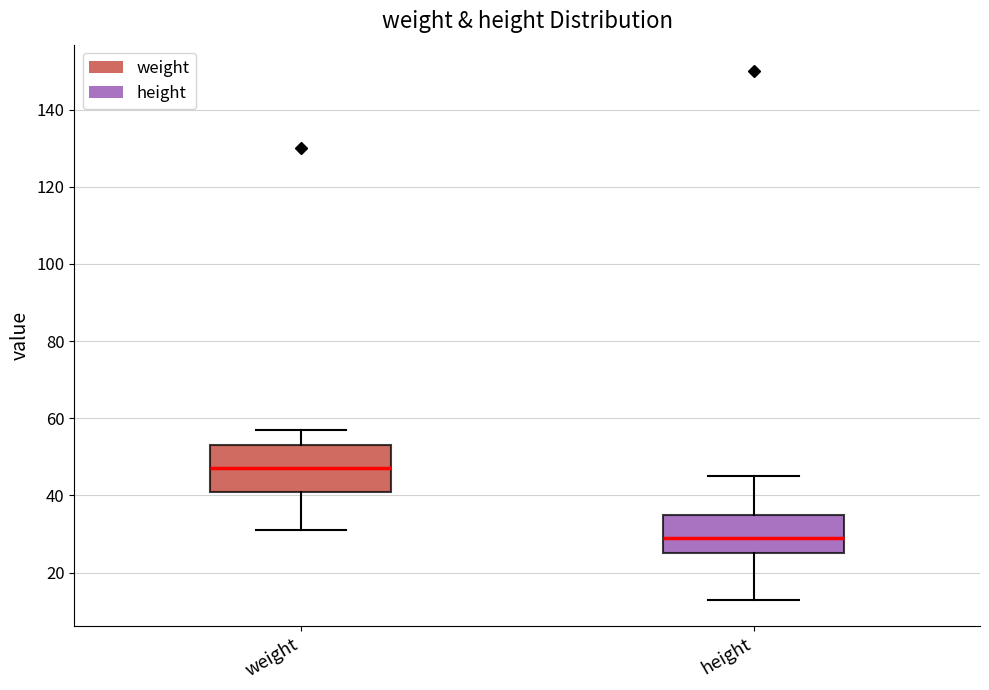

Where is the upper edge of the box for weight on the y-axis? The values are not printed on the chart, so give them approximately, as read against the axis.

54